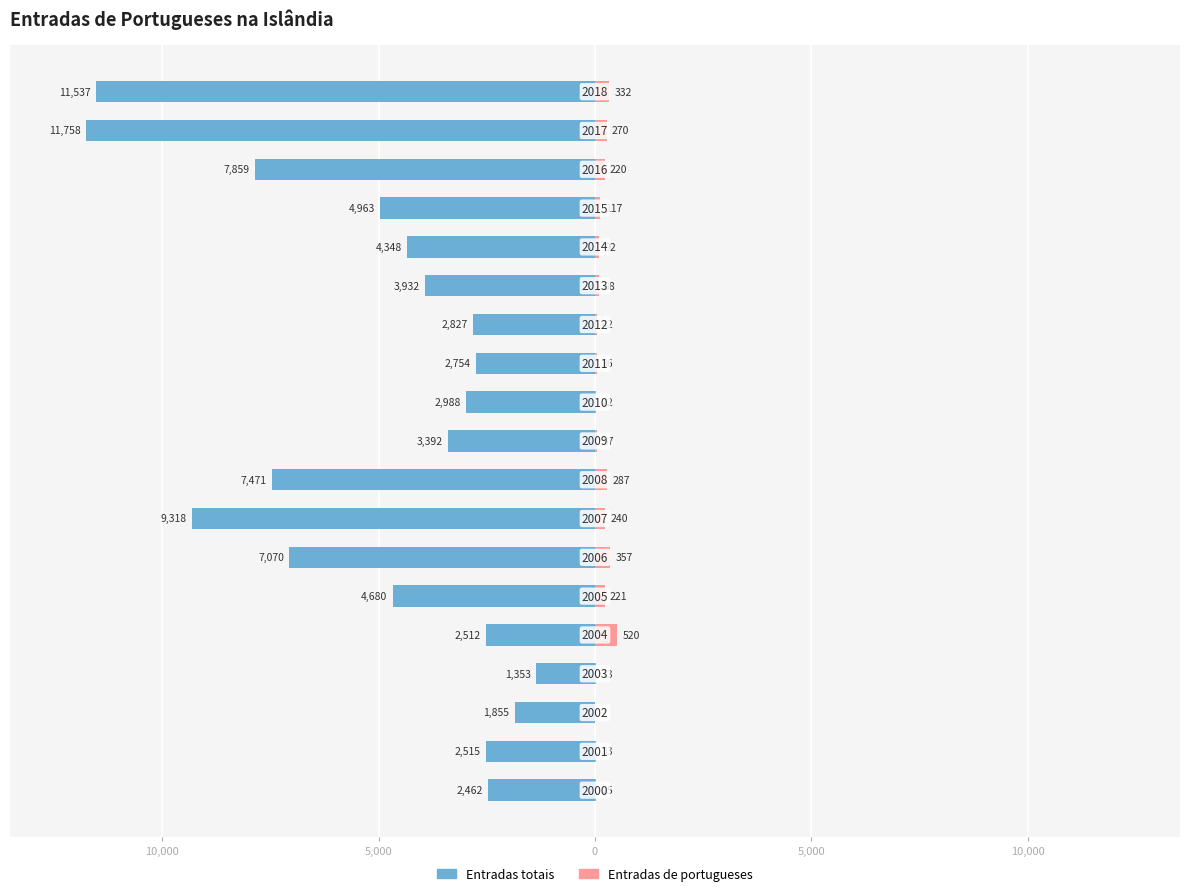

Rank the series at 15,000 from highest to lowest value.

Entradas de portugueses, Entradas totais